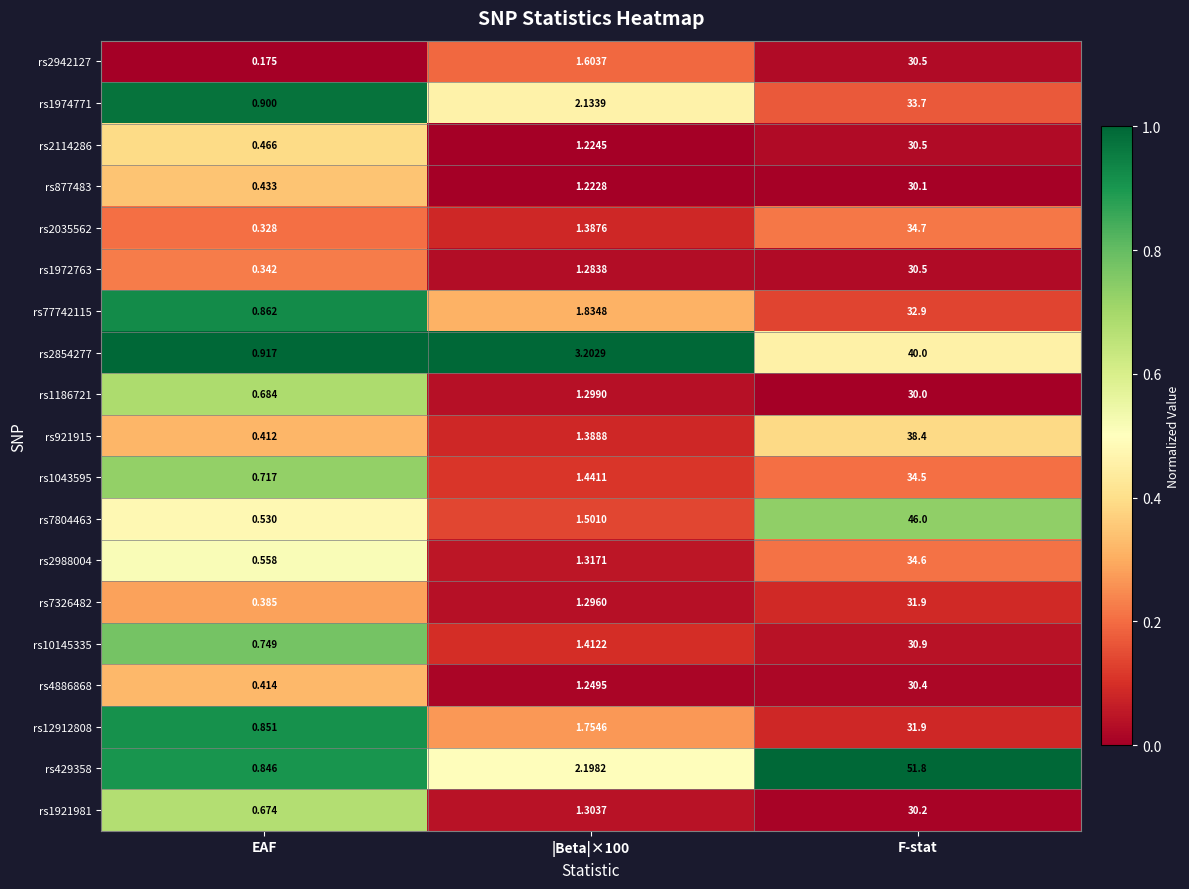

Which series has the largest total across all categories?

rs429358